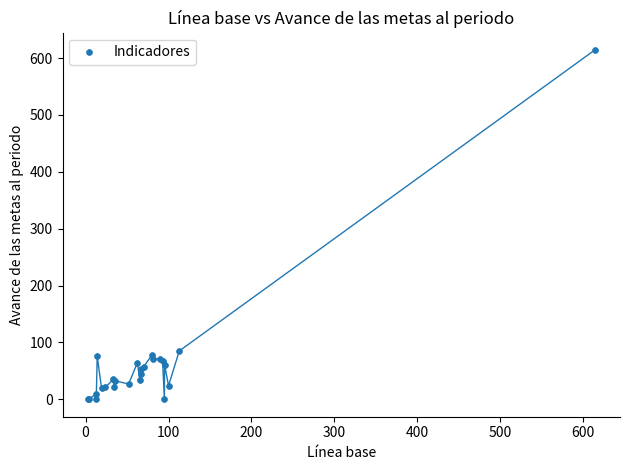

What Y value in the scatter plot is closest to 306?

85.0